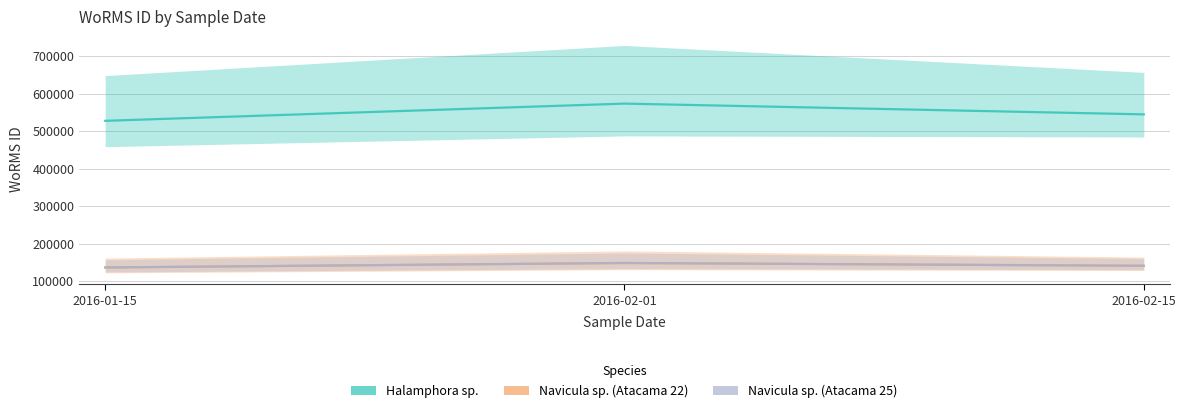

Which category has the lowest value across all series?

2016-01-15